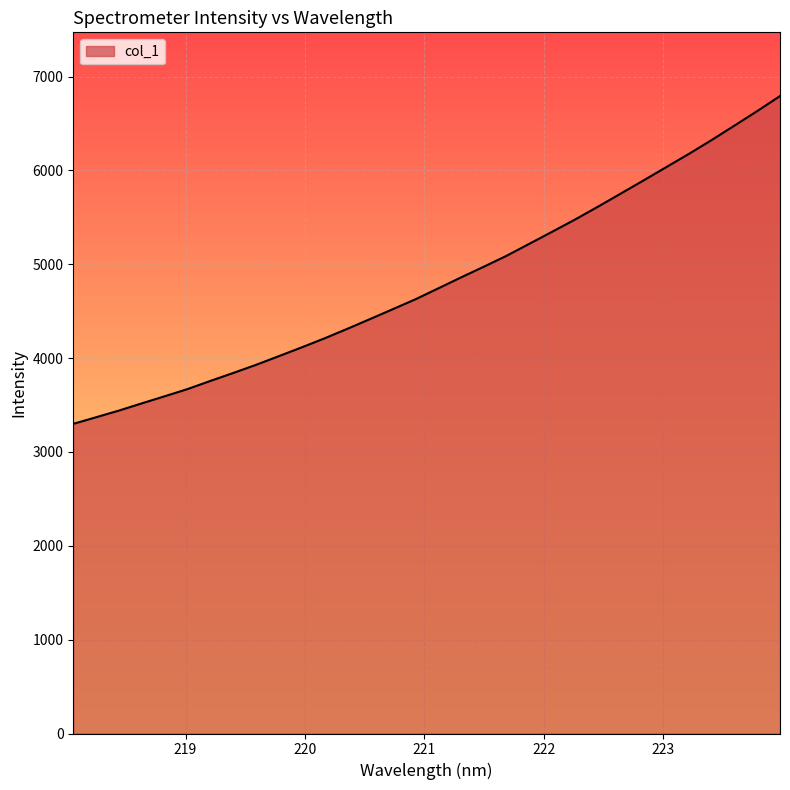

What is the difference between the maximum and minimum values?

3493.0